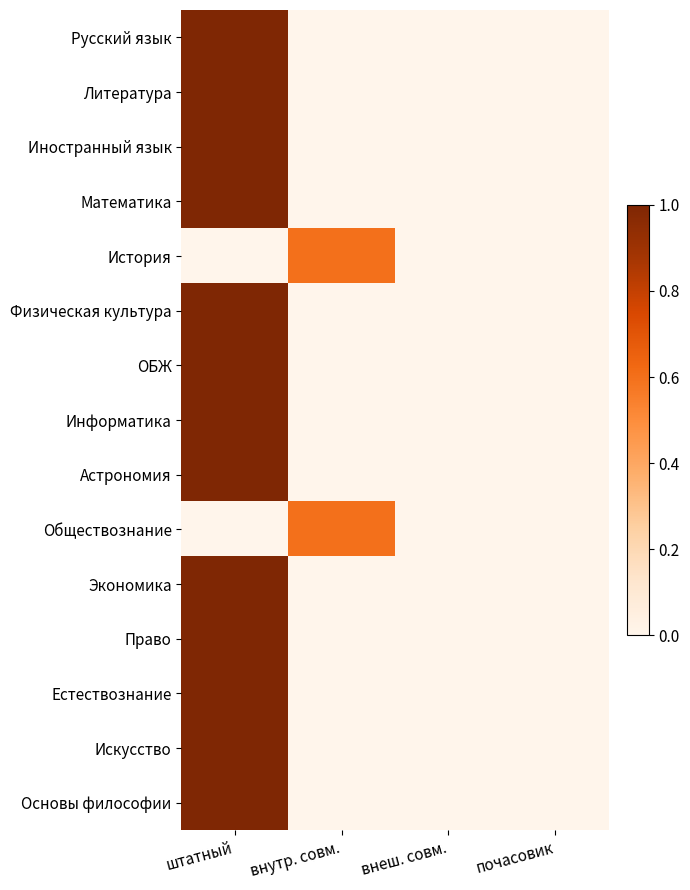

What is the spread (max minus min) of values at внутр. совм.?

0.6